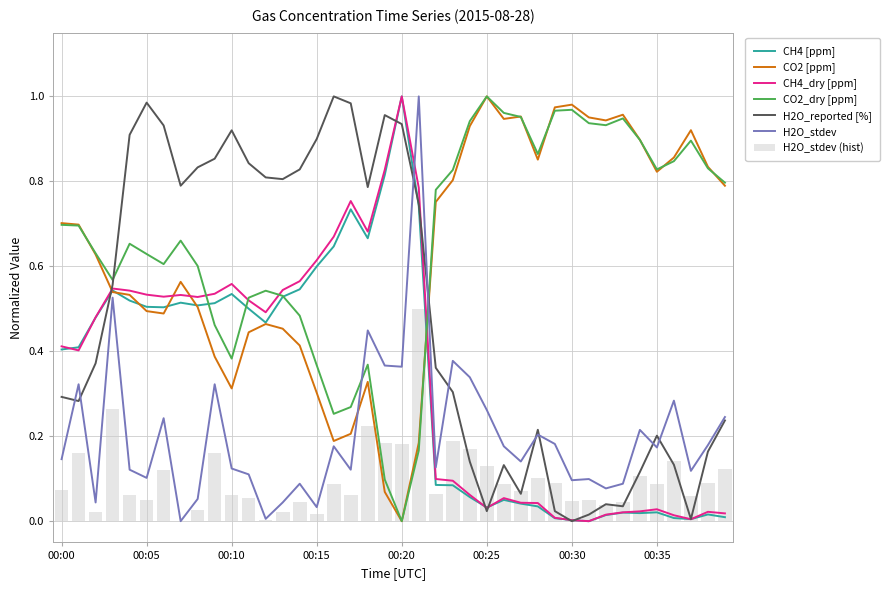

What is the highest value of the H2O_stdev (hist) series?

0.5